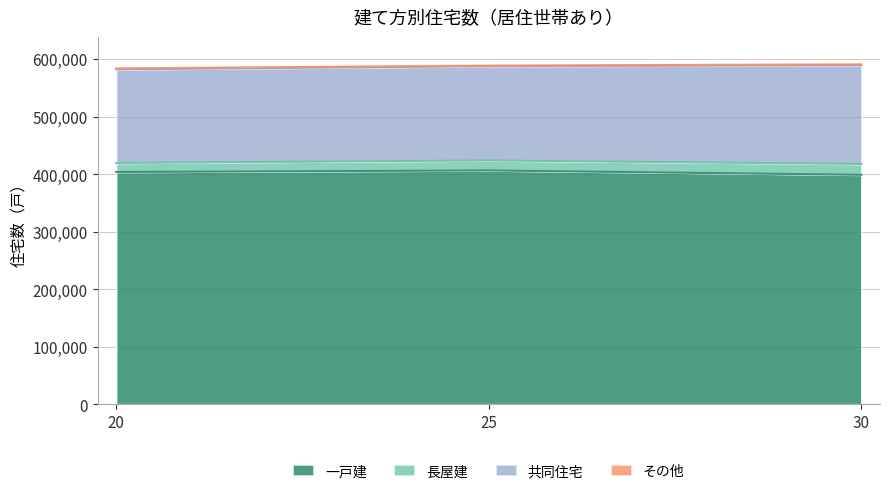

Rank the categories by 長屋建 value from highest to lowest.

30, 25, 20